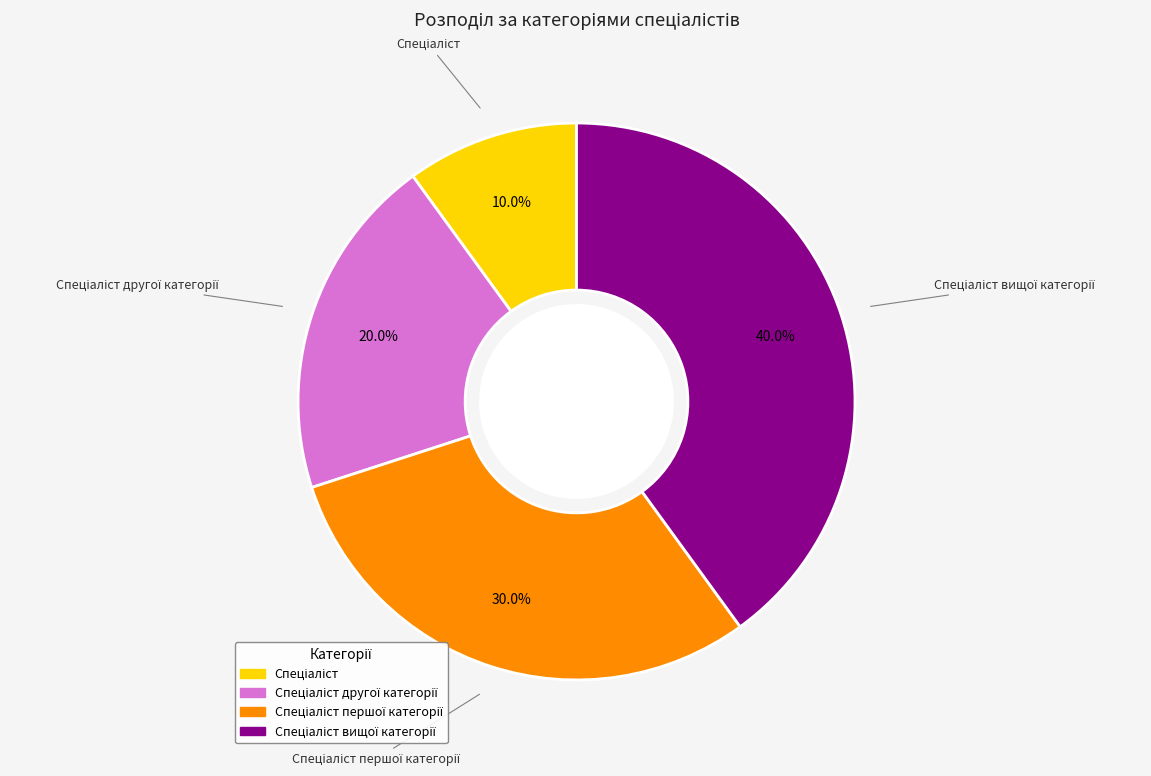

Does any single category account for the majority?

No